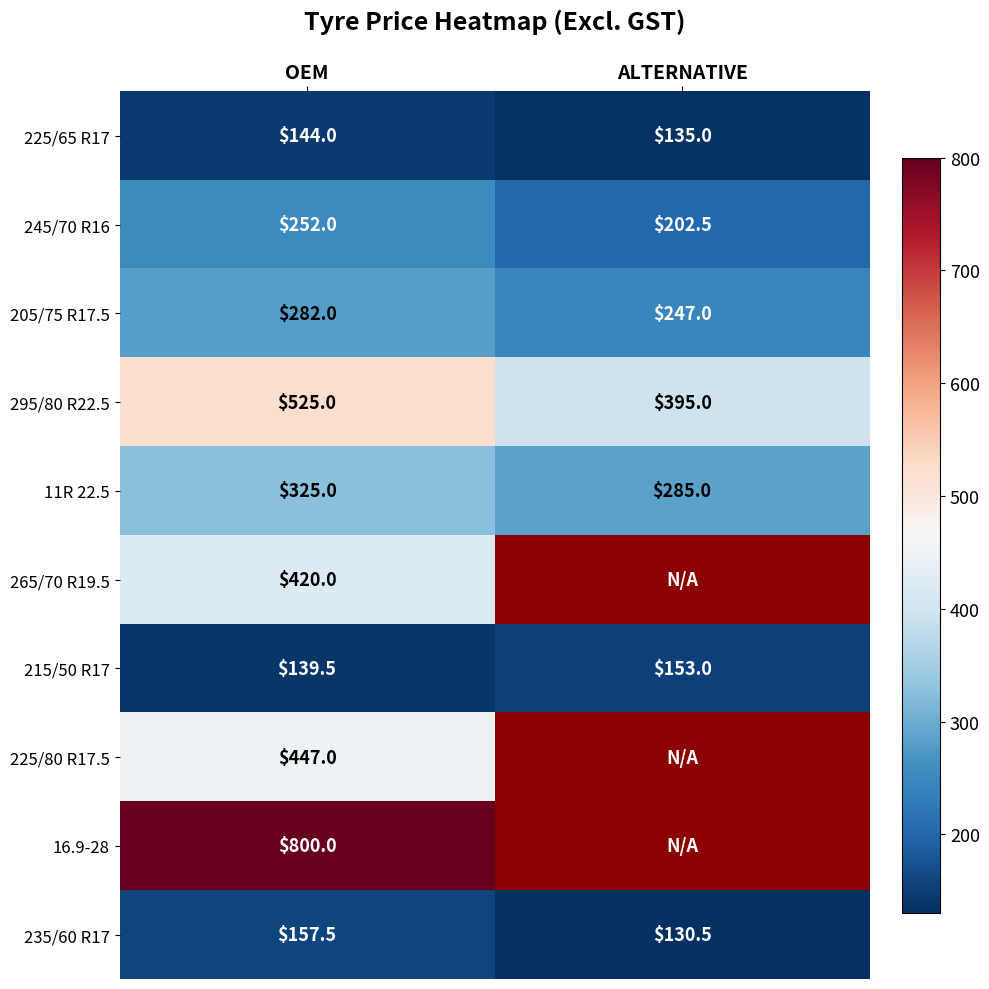

What is the difference between the highest and lowest values at OEM?

660.5